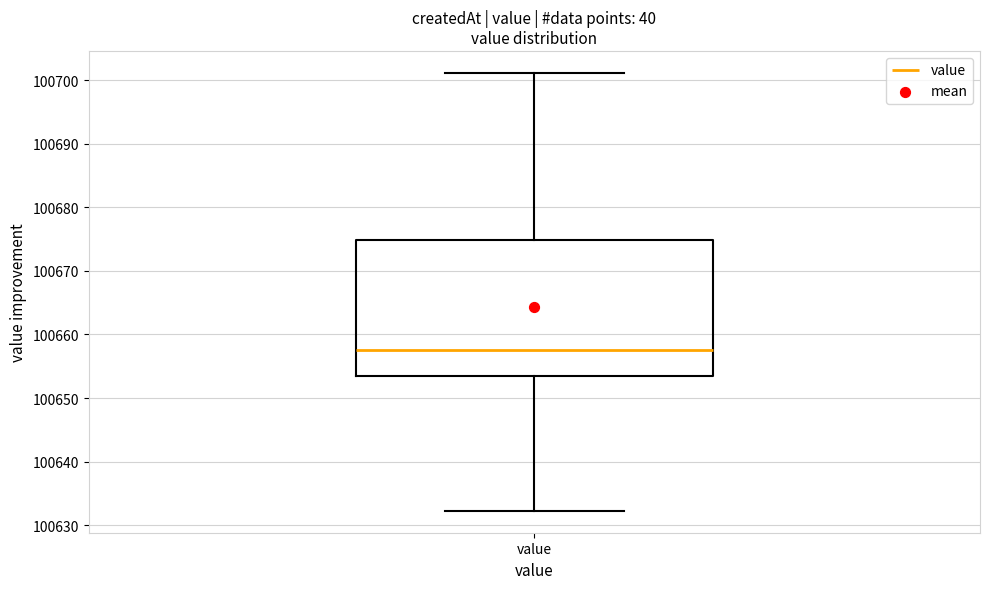

Read this box plot against the y-axis: the position of the median line, the range covered by the box, and the ends of both whiskers. The values are not printed on the chart, so give them approximately, as read against the axis.

median 100658, box 100653 to 100675, whiskers 100632 to 100701